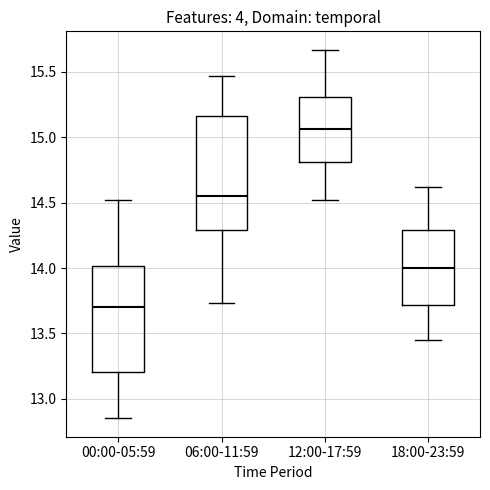

Where is the lower edge of the box for 12:00-17:59 on the y-axis? The values are not printed on the chart, so give them approximately, as read against the axis.

14.80